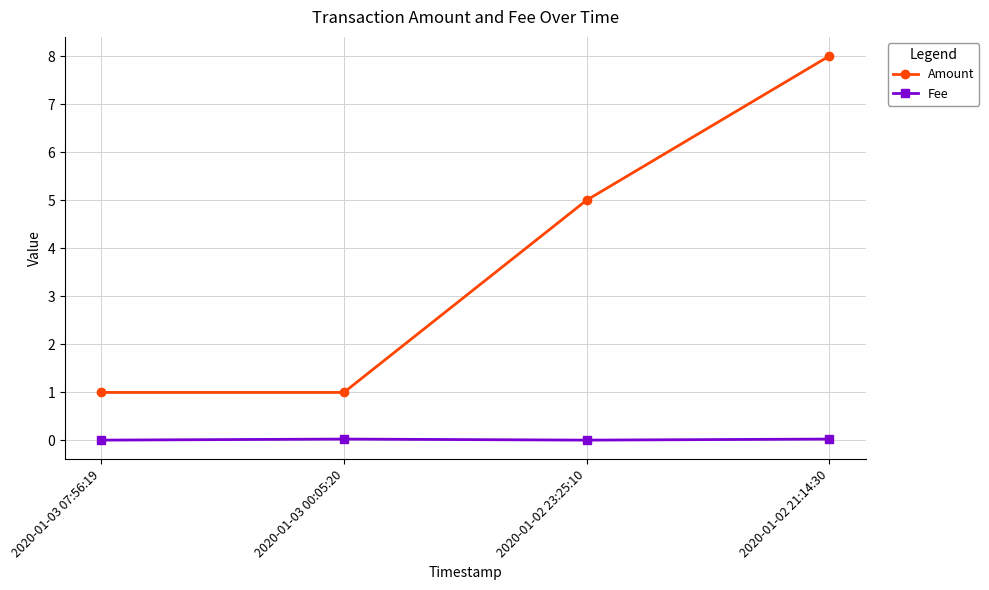

How many distinct data groups are displayed?

2